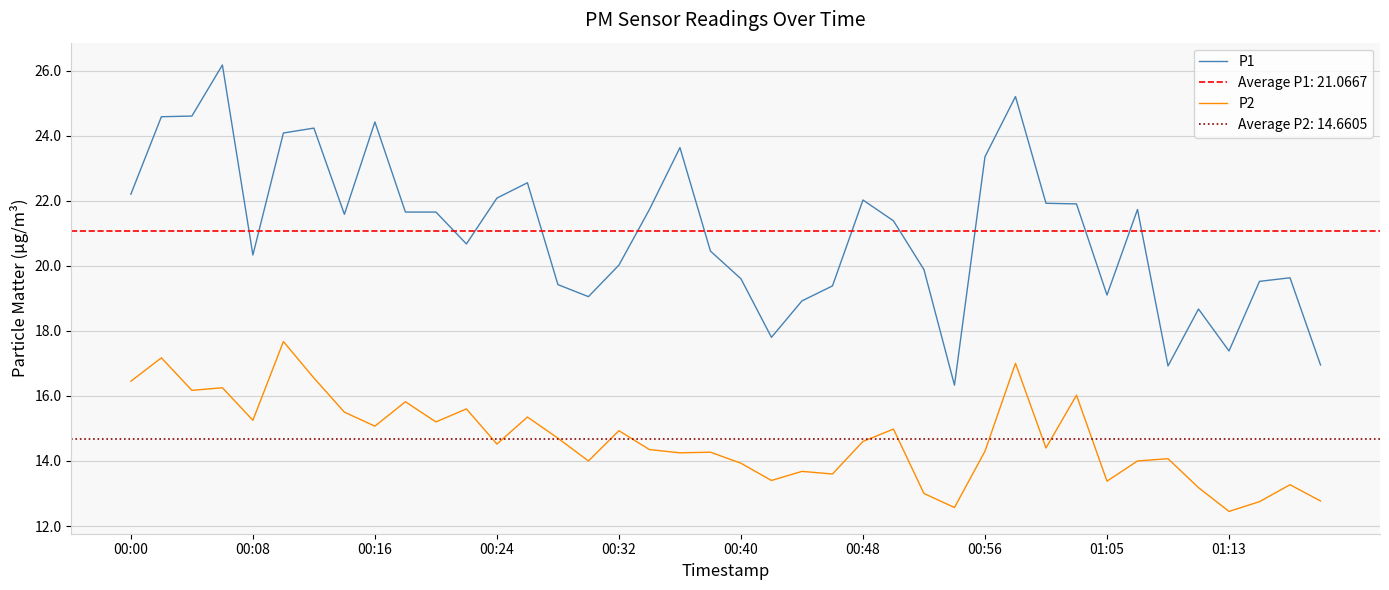

How many categories are shown in the chart?

40